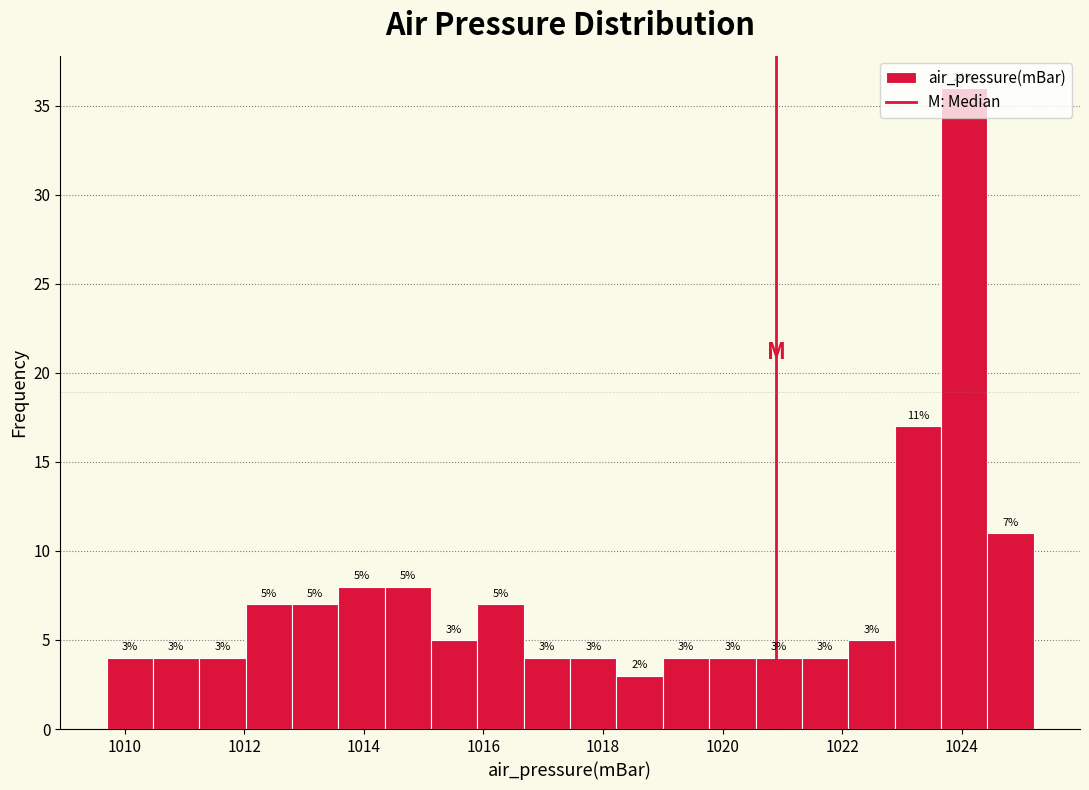

Read against the x-axis, roughly where is the centre of the tallest bar?

1024.0